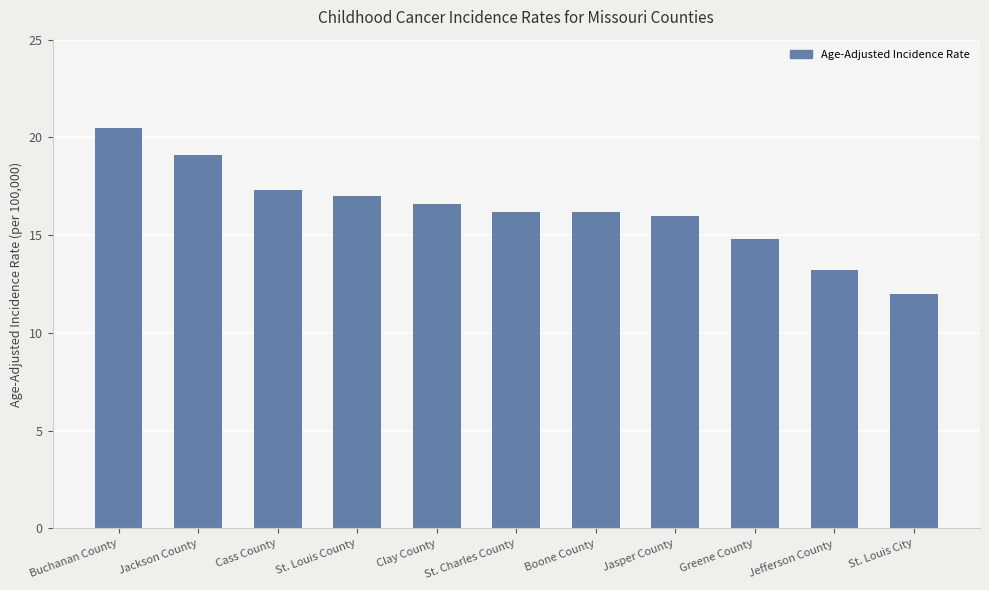

What position from the right is St. Charles County?

6